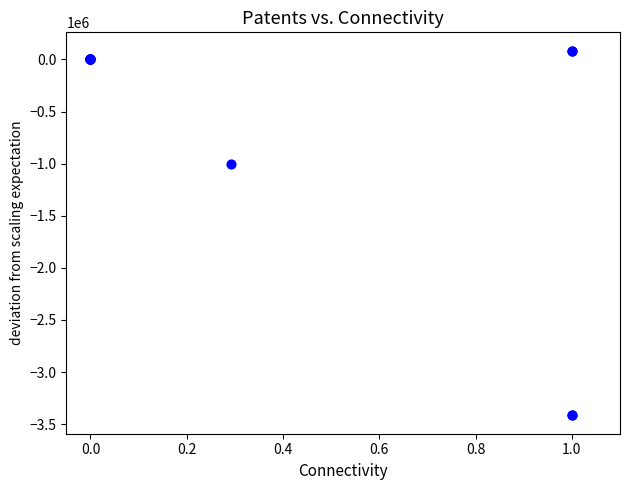

What Y value in the scatter plot is closest to -1665934?

-1000000